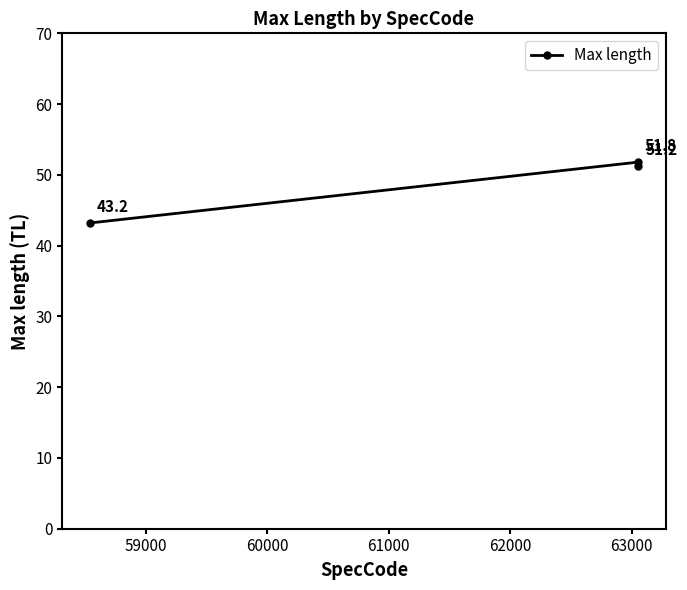

What is the difference between the maximum and minimum values?

8.6